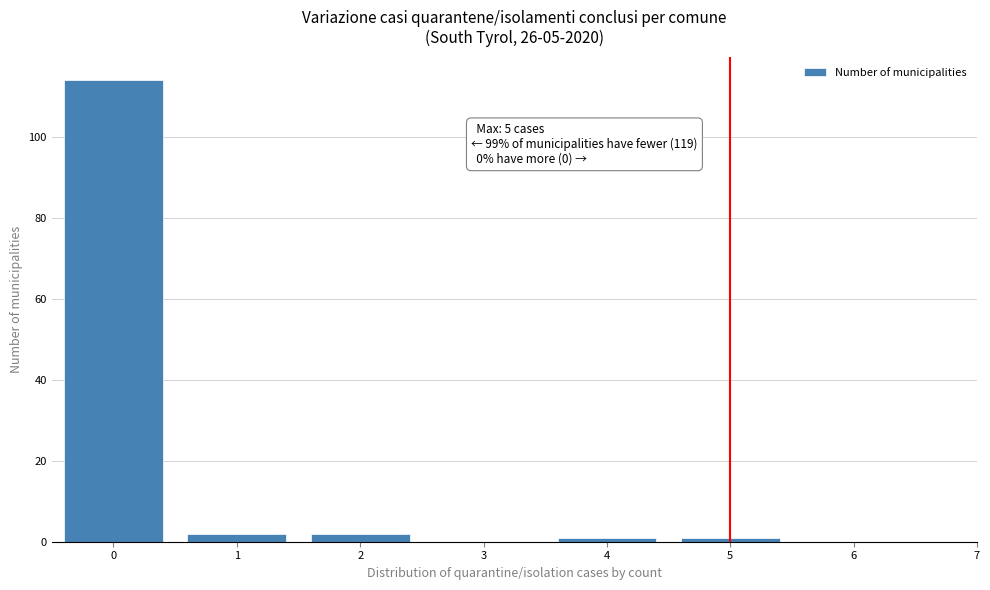

Reading left to right, what are all the values shown in this chart?

0=114	1=2	2=2	3=0	4=1	5=1	6=0